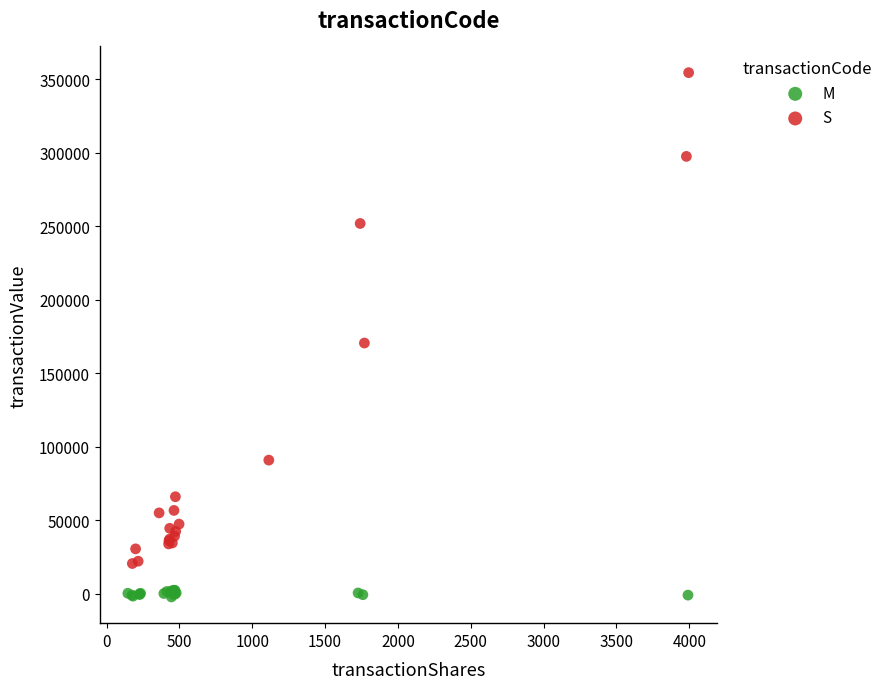

Which series contains the highest Y value?

S